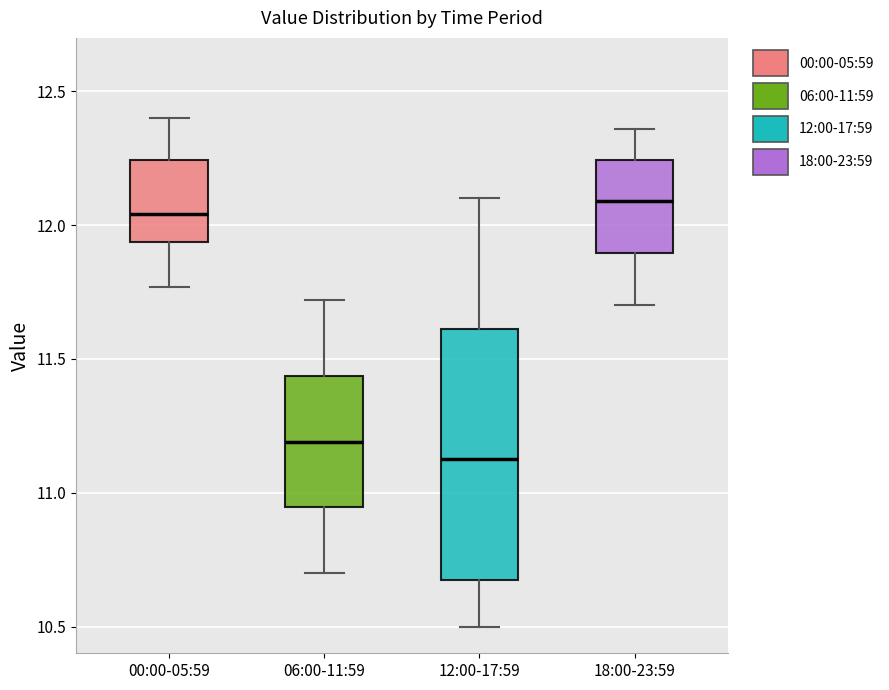

Which box has the highest median line?

18:00-23:59